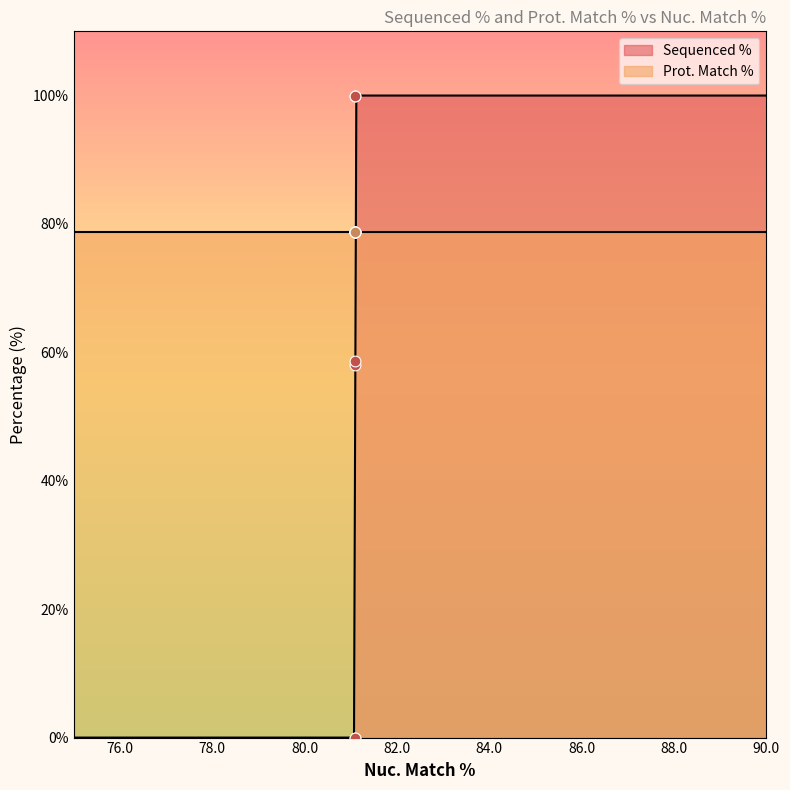

Which series reaches the maximum Y coordinate?

Sequenced %